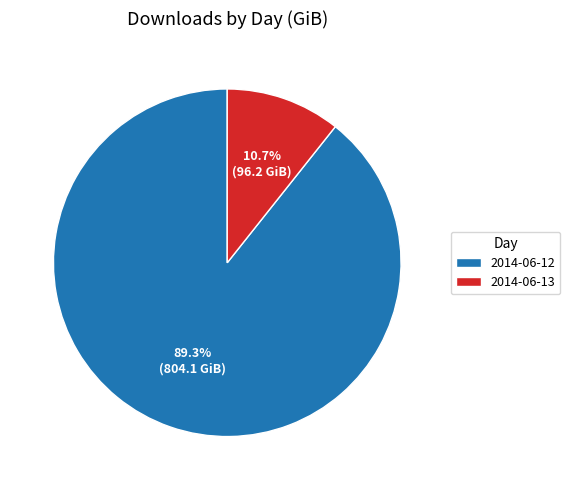

Which slice is the largest?

2014-06-12